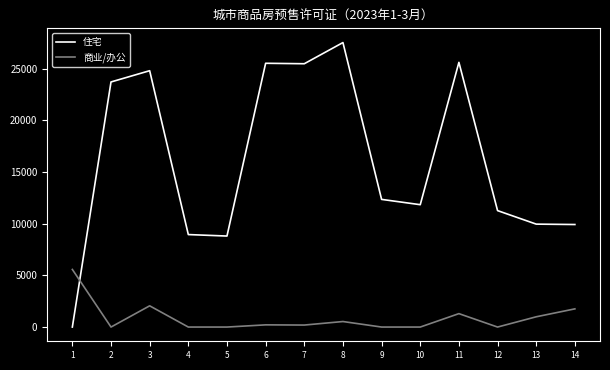

List the series in order of their peak value, lowest first.

商业/办公, 住宅